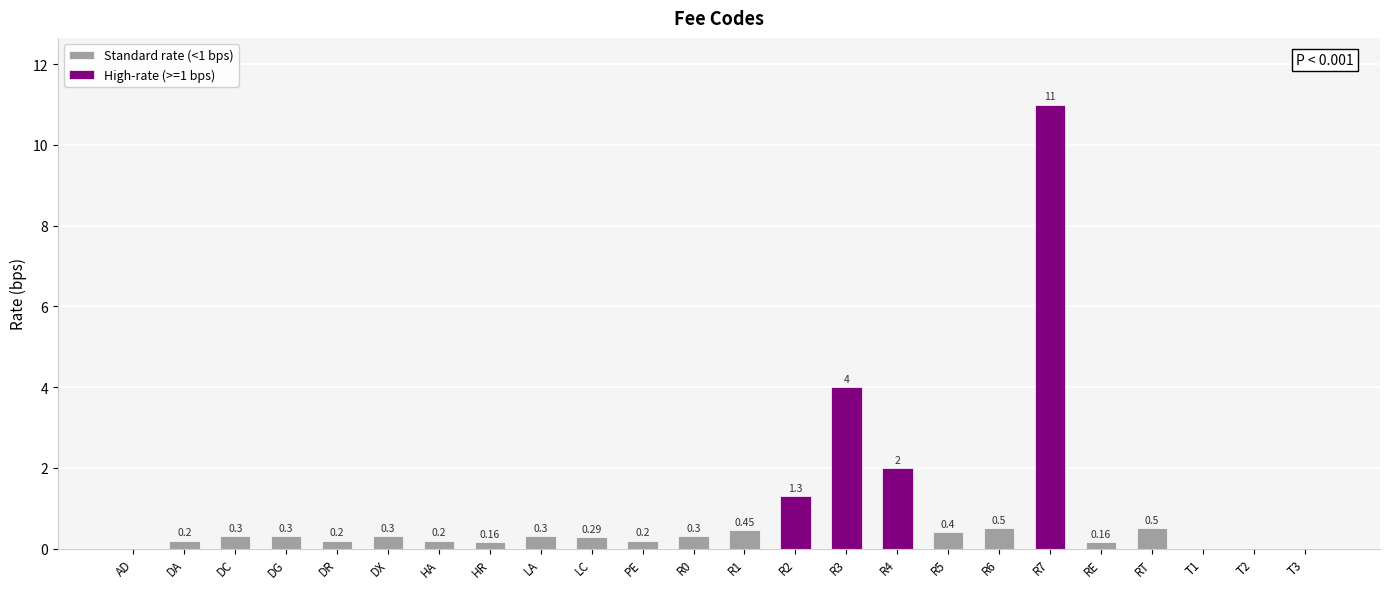

At which category does the chart reach its peak across all series?

R7